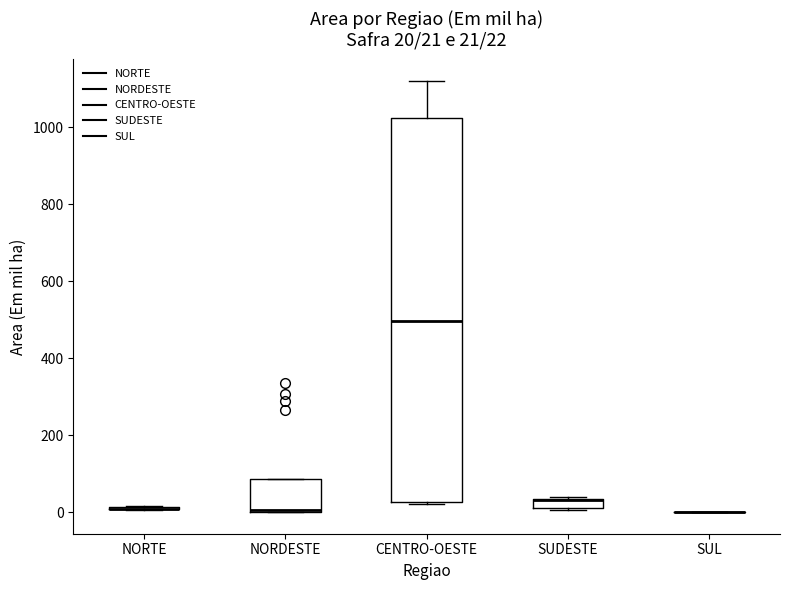

Comparing the boxes themselves (not the whiskers), which one is the tallest?

CENTRO-OESTE